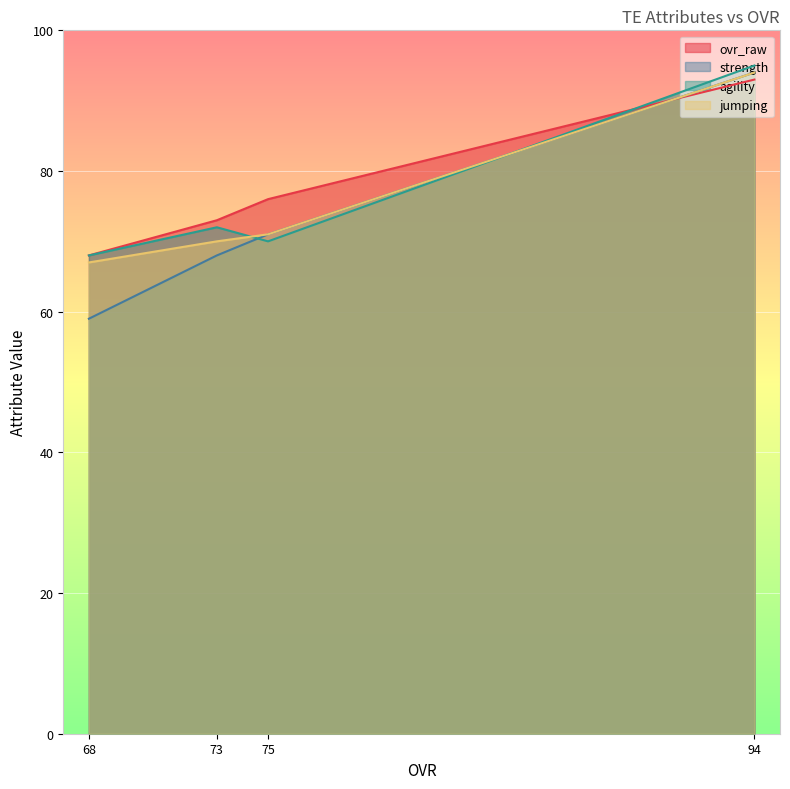

Which label corresponds to the smallest value in the chart?

68